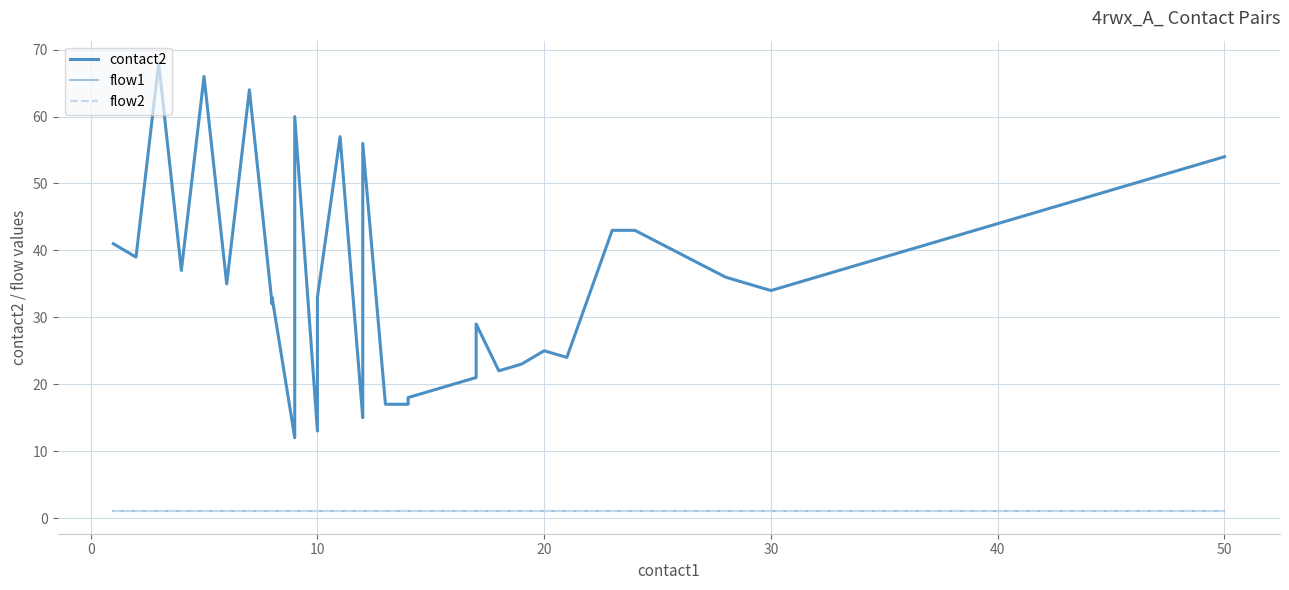

What is the maximum value for flow2?

1